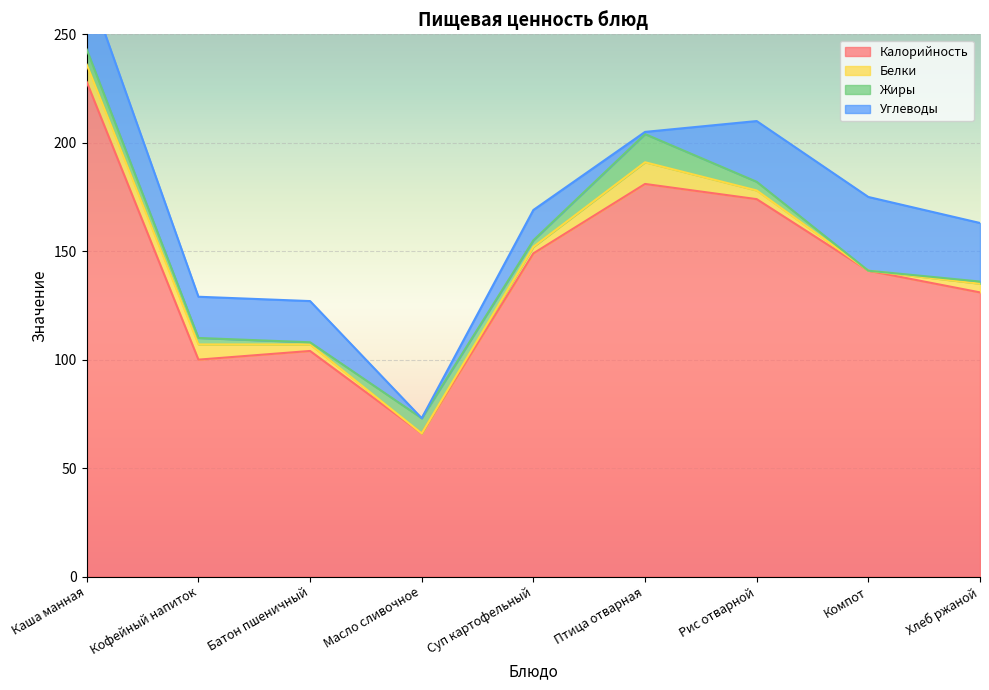

Which has a higher value, Птица отварная or Каша манная?

Каша манная